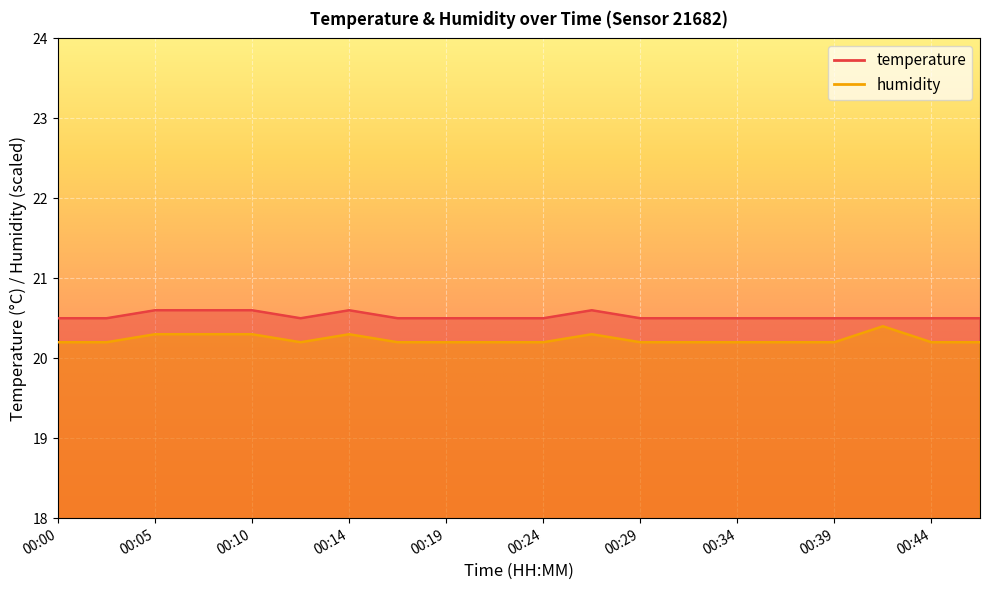

How many series are shown in this chart?

2